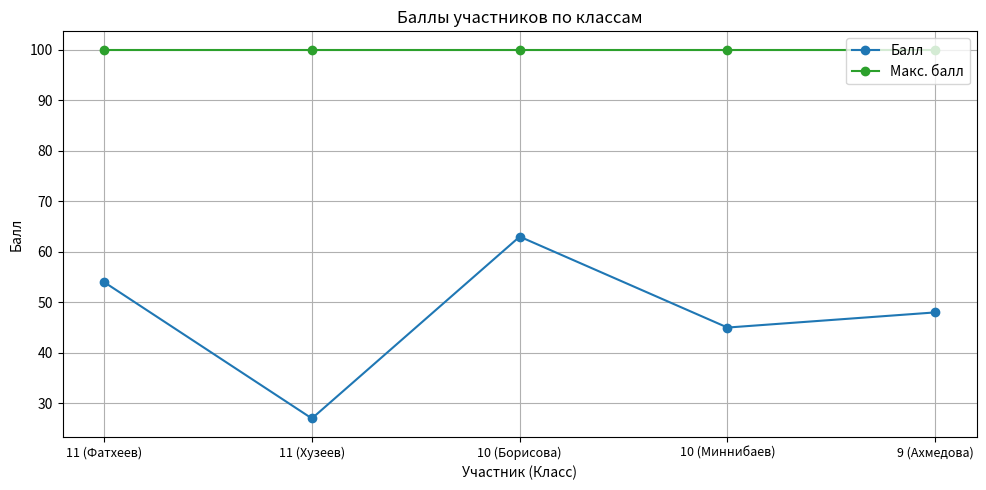

The Балл series shows 83 at 10 (Борисова). True or false?

False